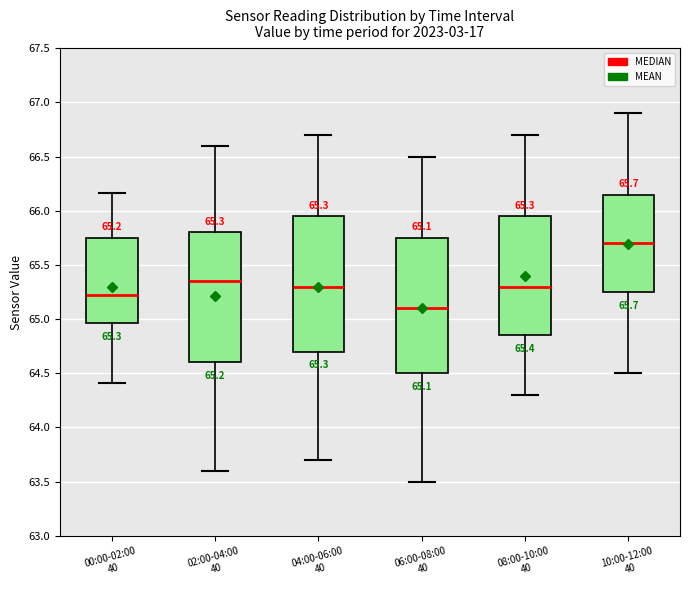

Which box has the lowest median line?

06:00-08:00 40